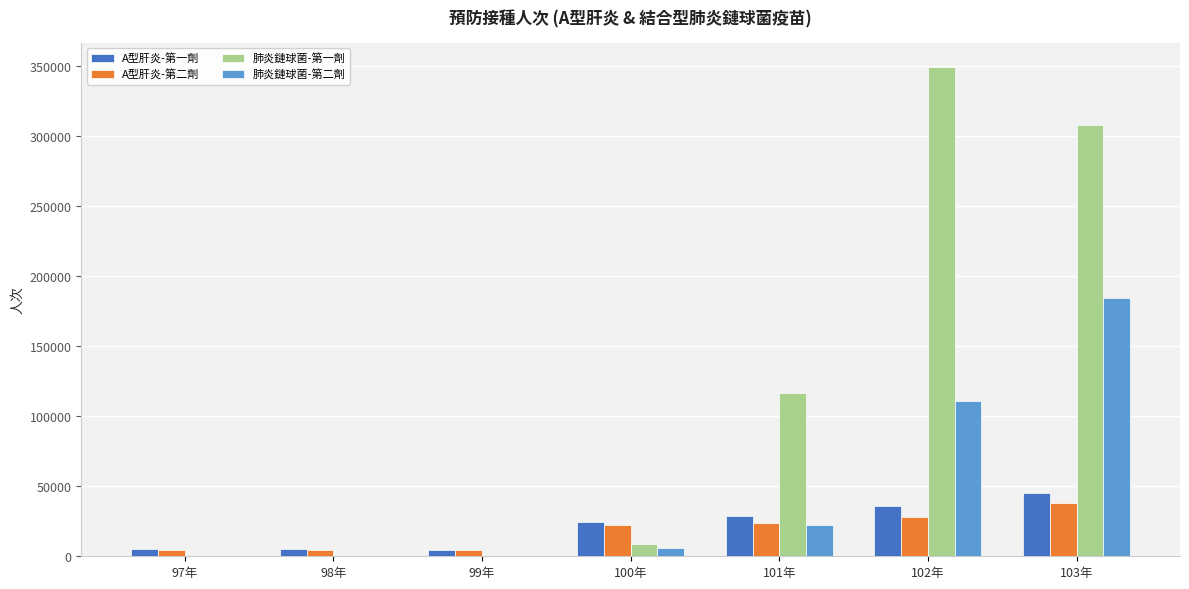

Where is 肺炎鏈球菌-第一劑 nearest to the value 174609?

101年